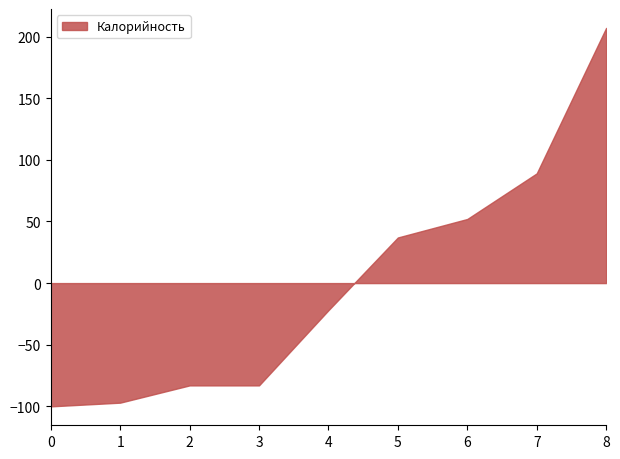

At which category does the chart reach its minimum across all series?

0